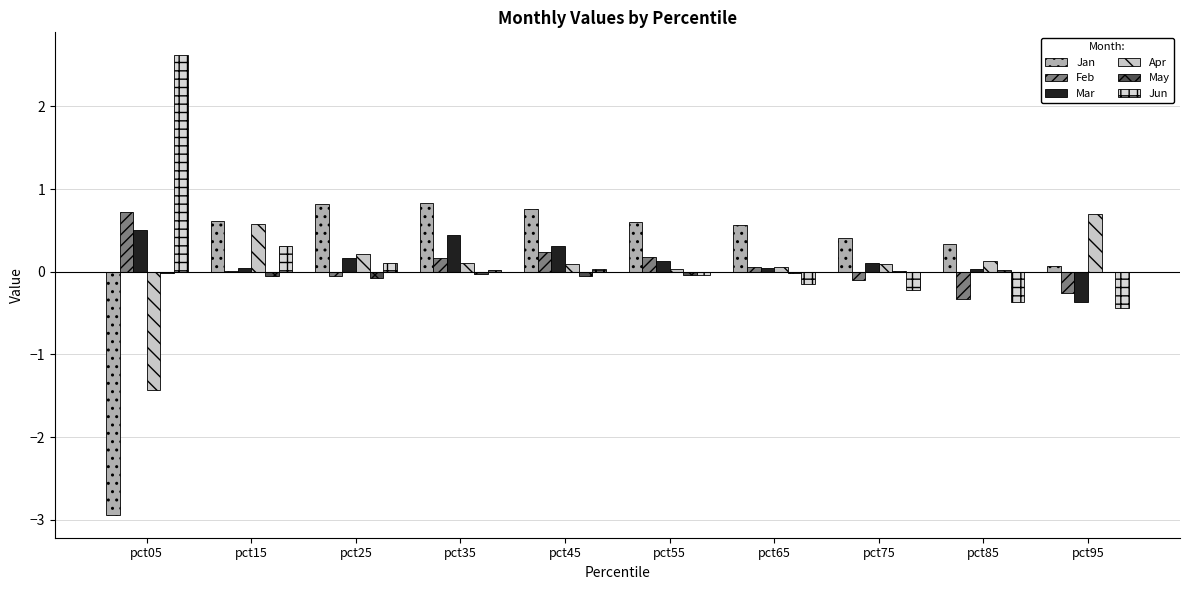

Between pct35 and pct65, which series saw the biggest shift?

Mar